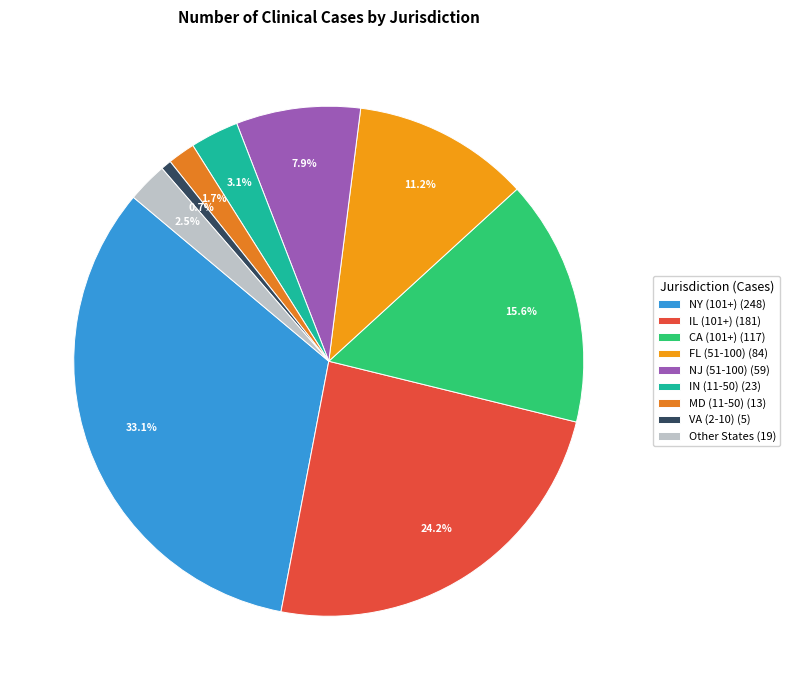

Which category has the smallest portion of the pie?

VA (2-10) (5)